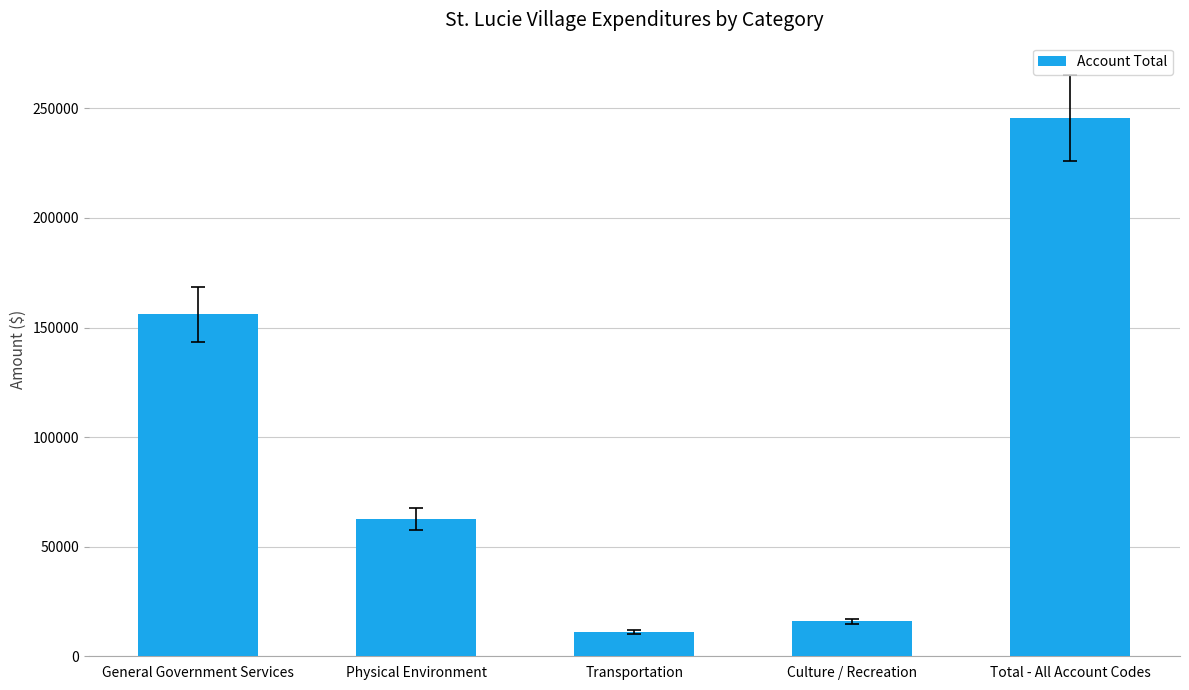

Between Physical Environment and Total - All Account Codes, which is larger?

Total - All Account Codes